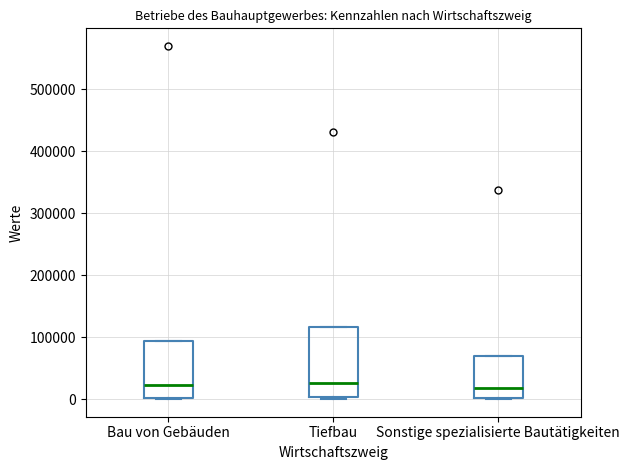

Reading left to right, transcribe this box plot: for each box, give where its median line is, the range the box spans, and where its two whiskers end, as read against the y-axis. The values are not printed on the chart, so give them approximately, as read against the axis.

Bau von Gebäuden: median 20000, box 0 to 90000, whiskers 0 to 90000
Tiefbau: median 30000, box 0 to 120000, whiskers 0 to 120000
Sonstige spezialisierte Bautätigkeiten: median 20000, box 0 to 70000, whiskers 0 to 70000